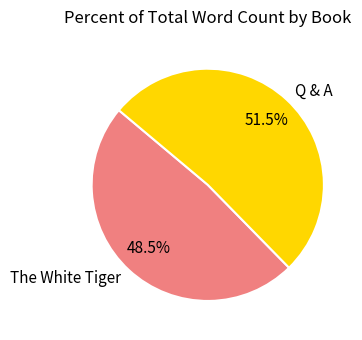

How many segments does this pie chart have?

2